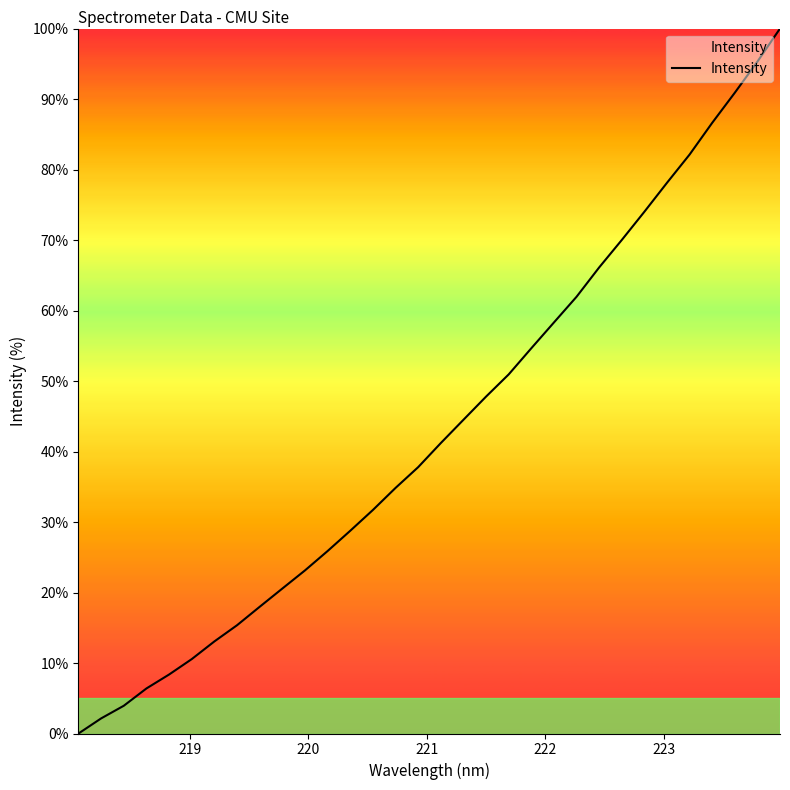

True or false: the data has more than 2 interior local peaks.

False